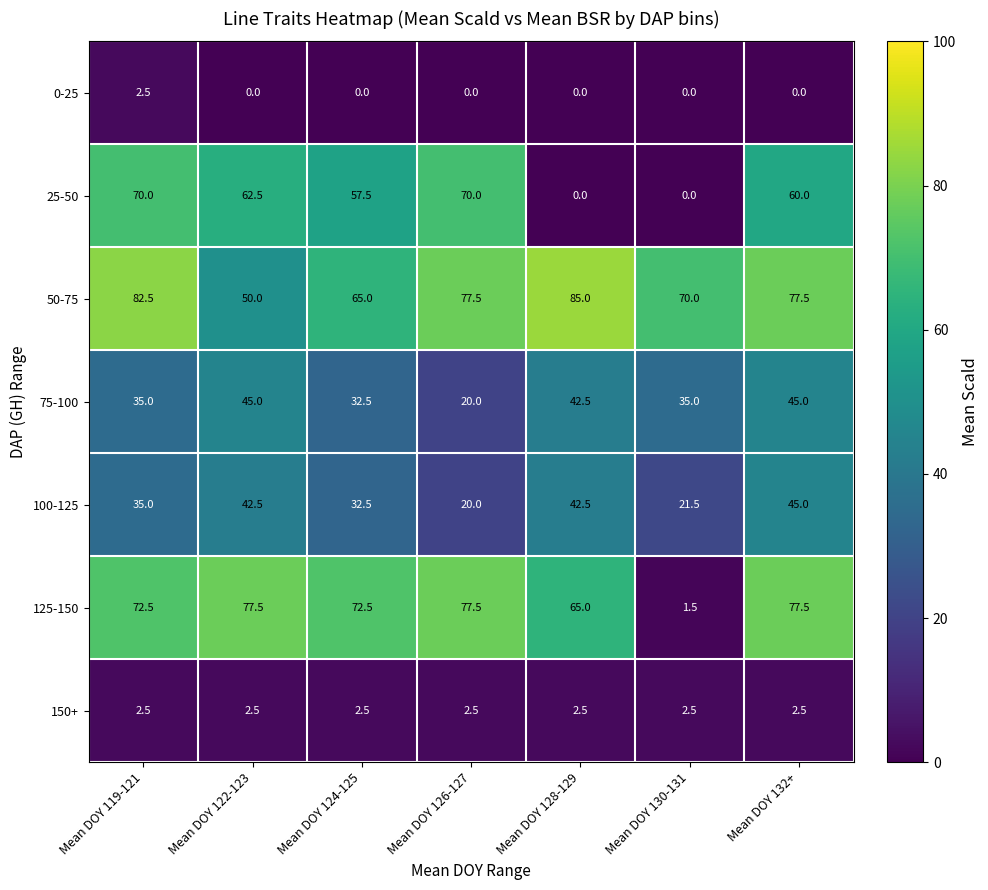

What value does the 125-150 series have at Mean DOY 126-127?

77.5